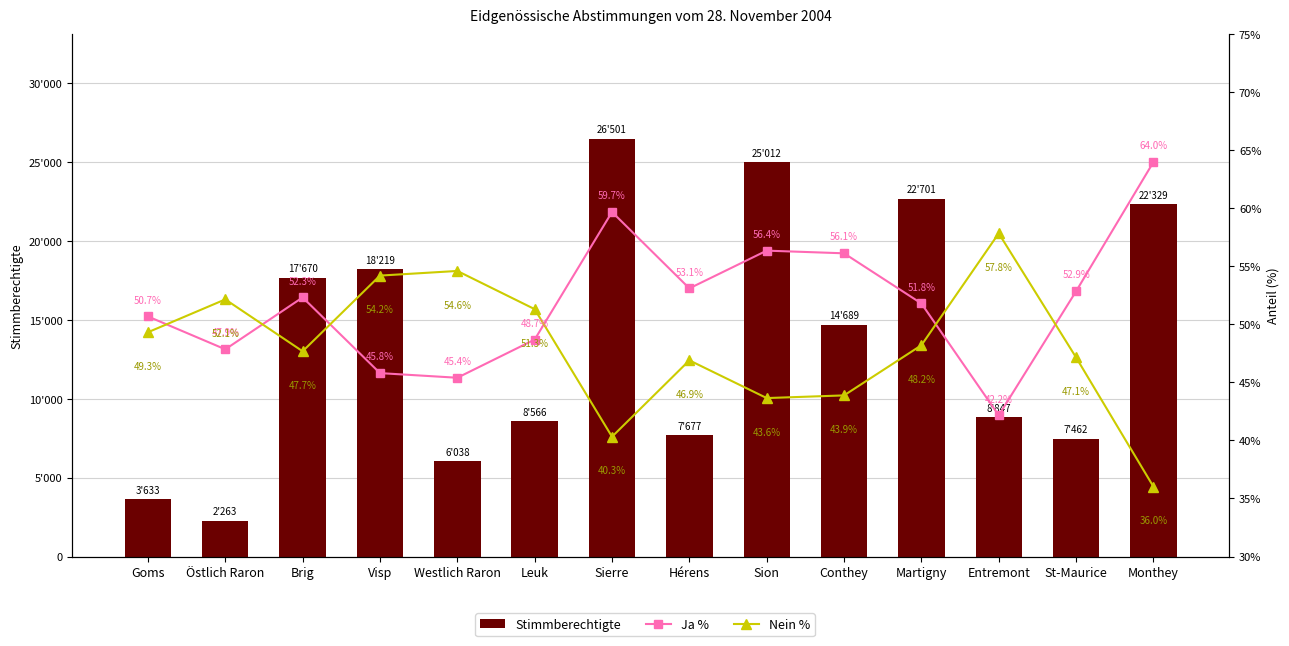

What position from the right is Westlich Raron?

10